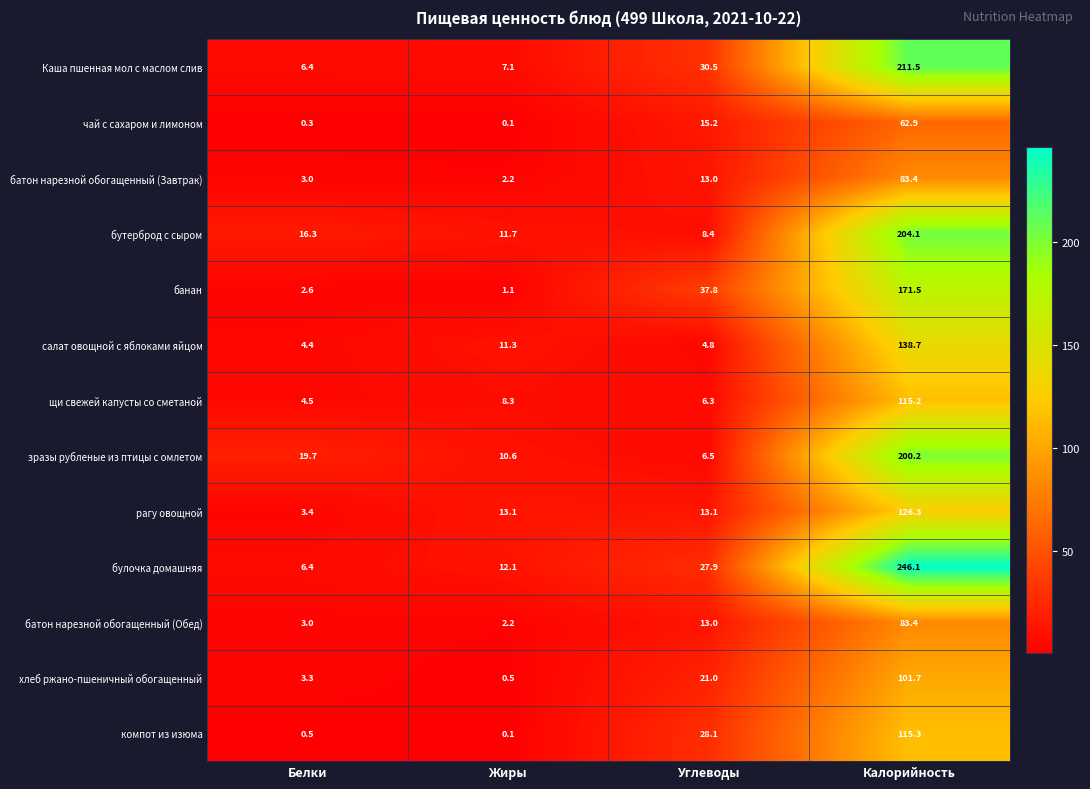

Count the number of data series in this chart.

13